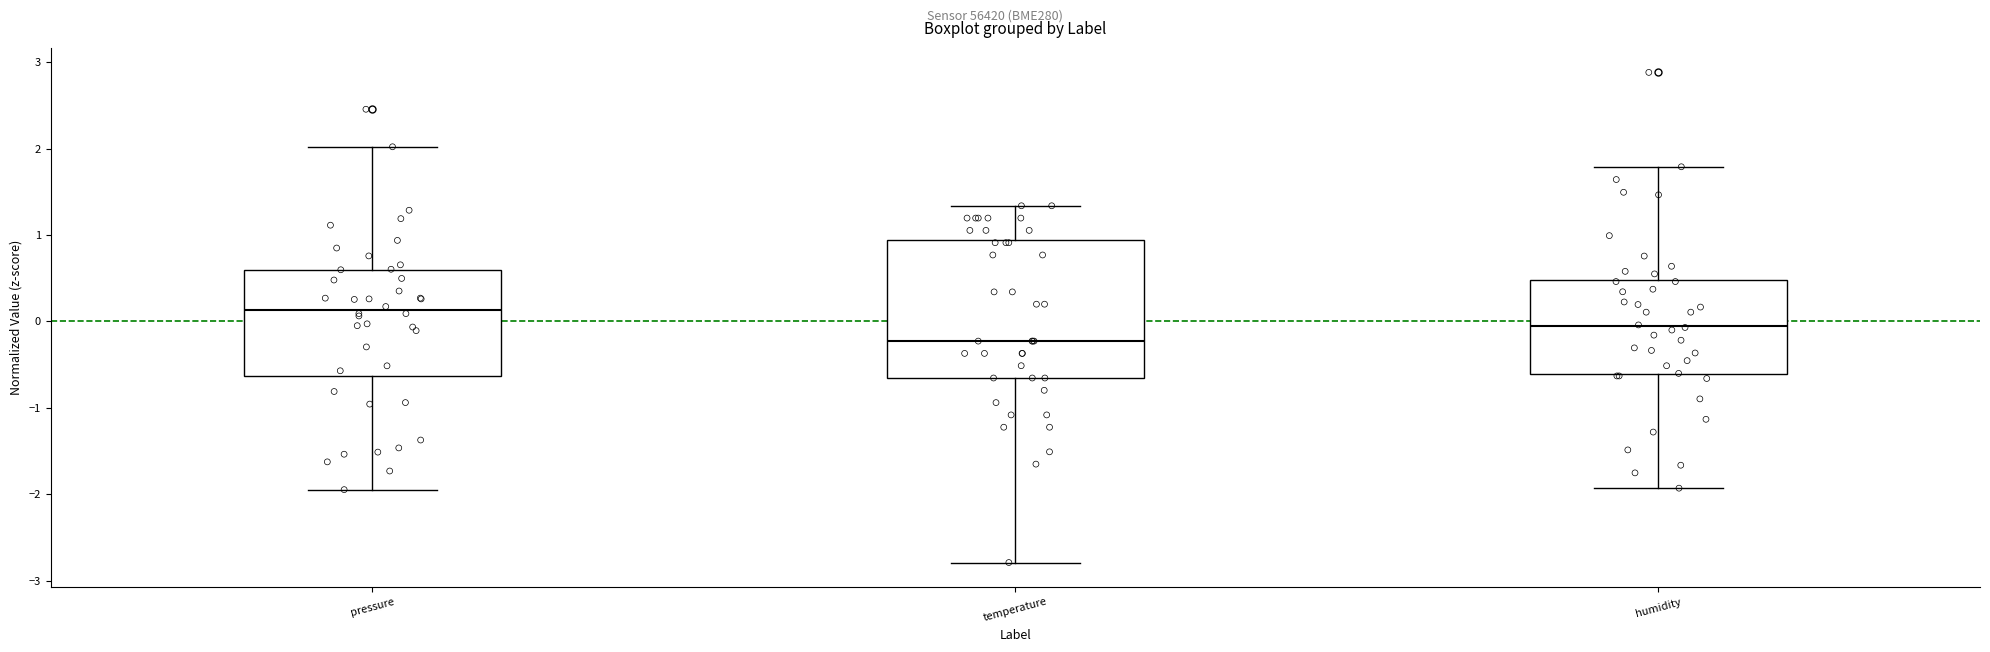

Reading left to right, transcribe this box plot: for each box, give where its median line is, the range the box spans, and where its two whiskers end, as read against the y-axis. The values are not printed on the chart, so give them approximately, as read against the axis.

pressure: median 0.1, box -0.6 to 0.6, whiskers -1.9 to 2.0
temperature: median -0.2, box -0.7 to 0.9, whiskers -2.8 to 1.3
humidity: median -0.1, box -0.6 to 0.5, whiskers -1.9 to 1.8